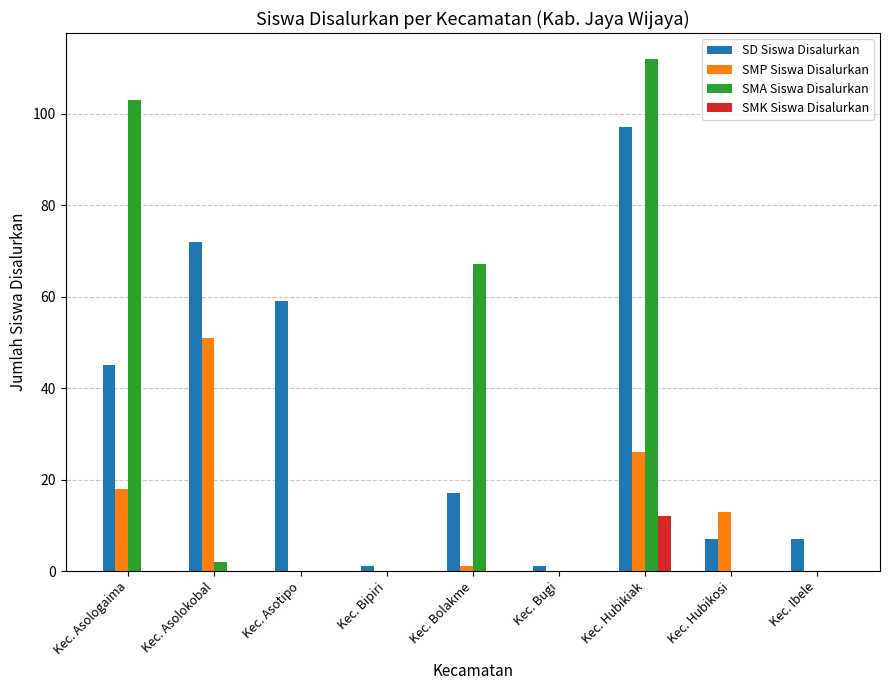

Reading right to left, extract all data points from this chart.

SD Siswa Disalurkan: 7	7	97	1	17	1	59	72	45
SMP Siswa Disalurkan: 0	13	26	0	1	0	0	51	18
SMA Siswa Disalurkan: 0	0	112	0	67	0	0	2	103
SMK Siswa Disalurkan: 0	0	12	0	0	0	0	0	0